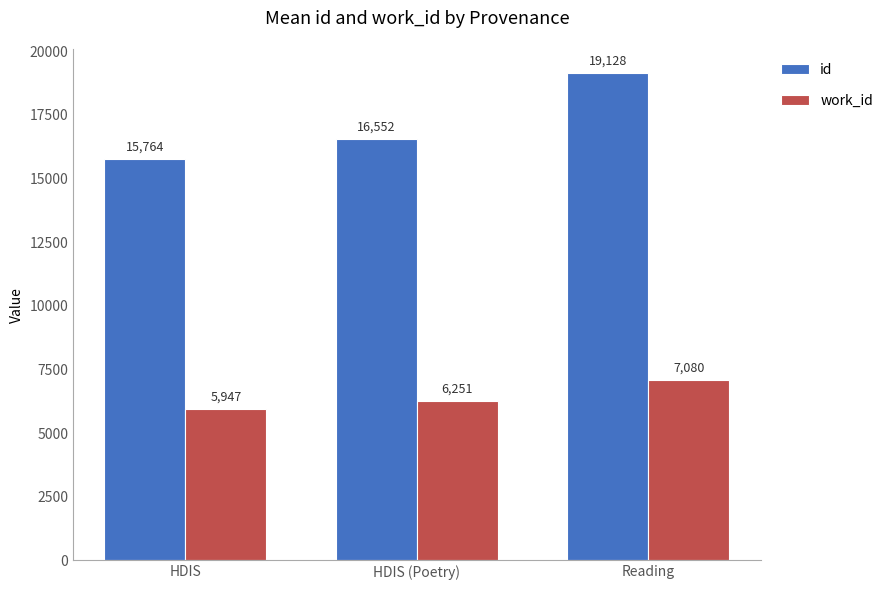

How many bars are there in total?

6